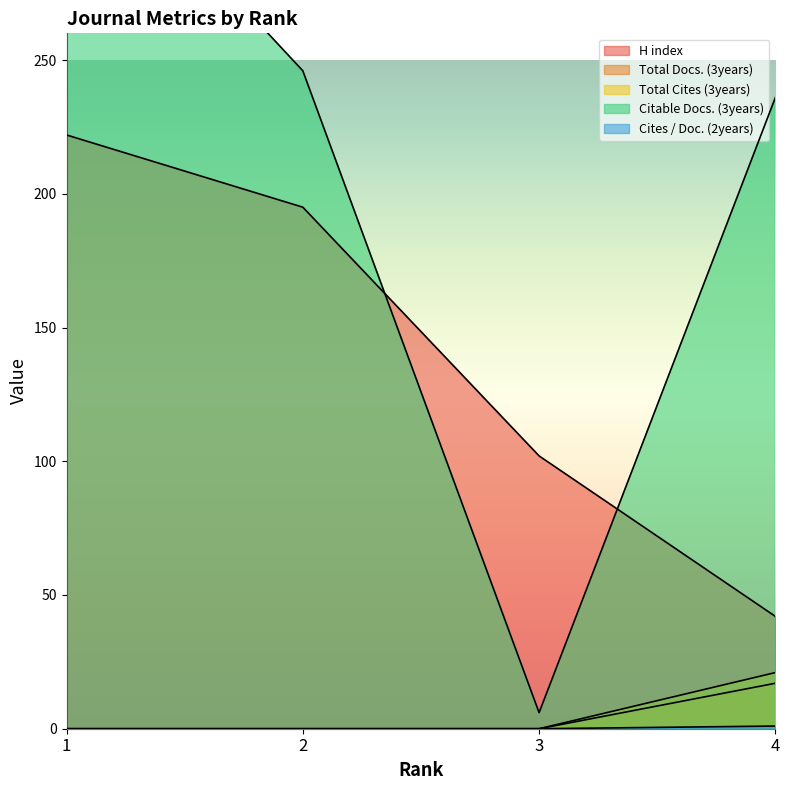

What is the difference between the maximum and minimum values in the Citable Docs. (3years) series?

335